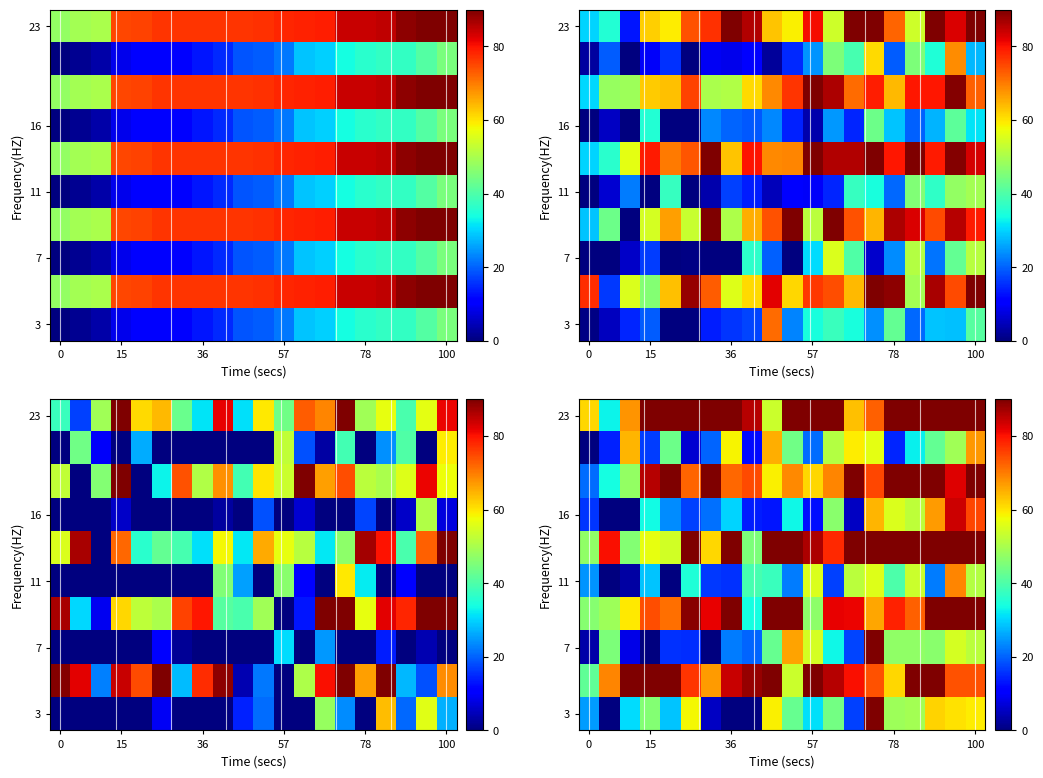

What is the maximum value shown in the chart?

90.0